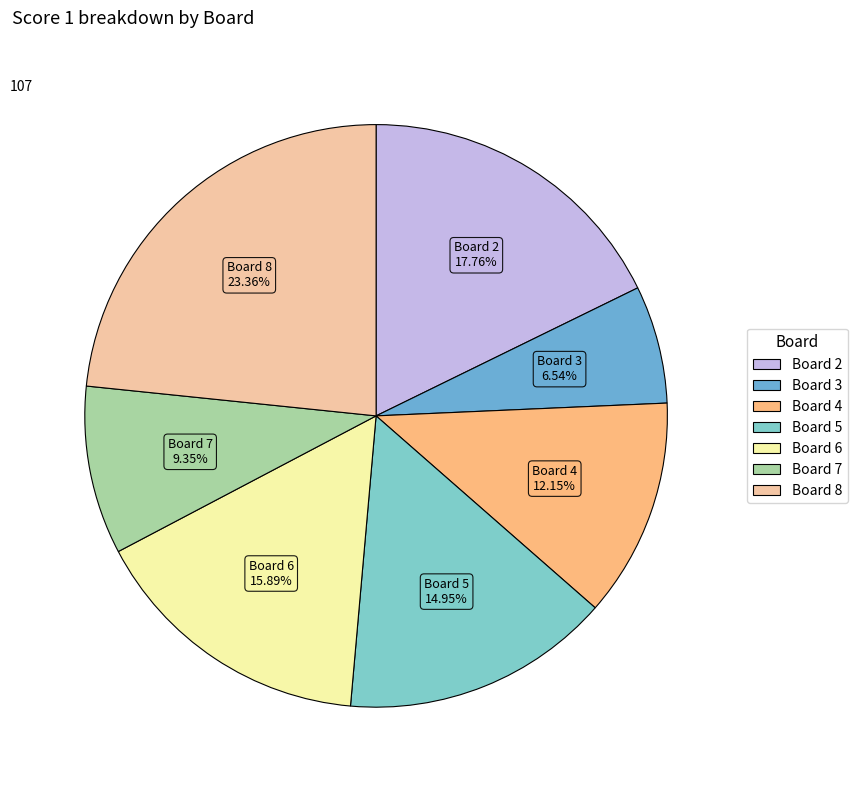

To the nearest percent, what is the average slice percentage?

14%